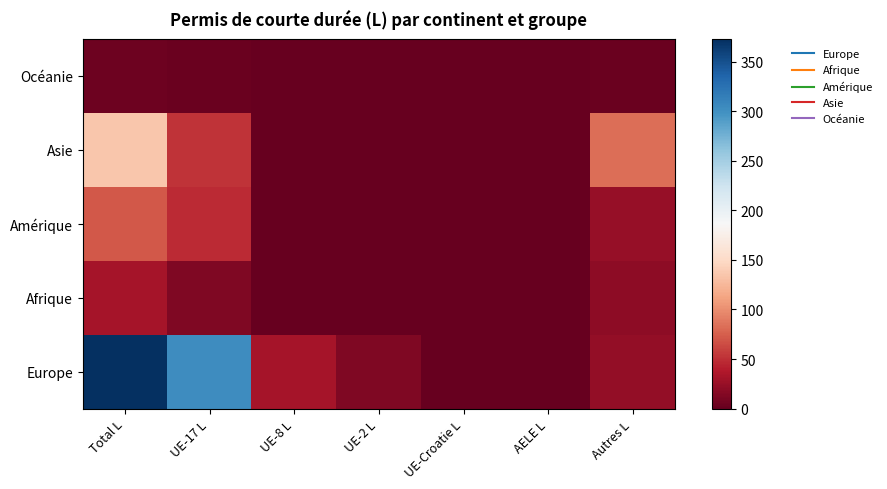

Is the value of Asie at 5 greater than the value of Amérique at 6?

No